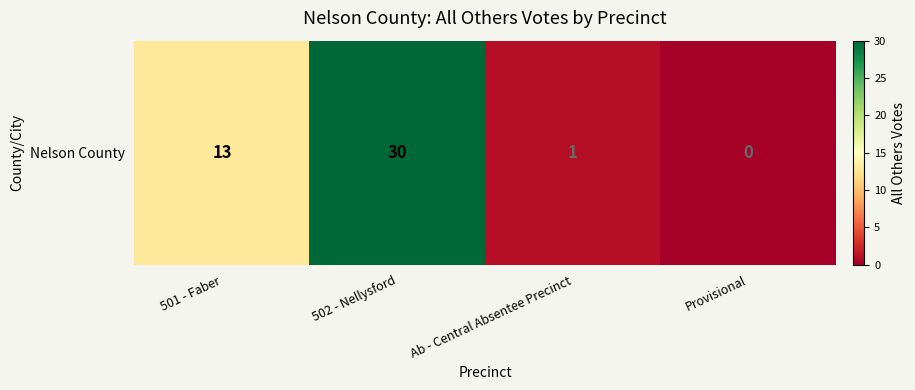

List the labels in order of value, largest first.

502 - Nellysford, 501 - Faber, Ab - Central Absentee Precinct, Provisional